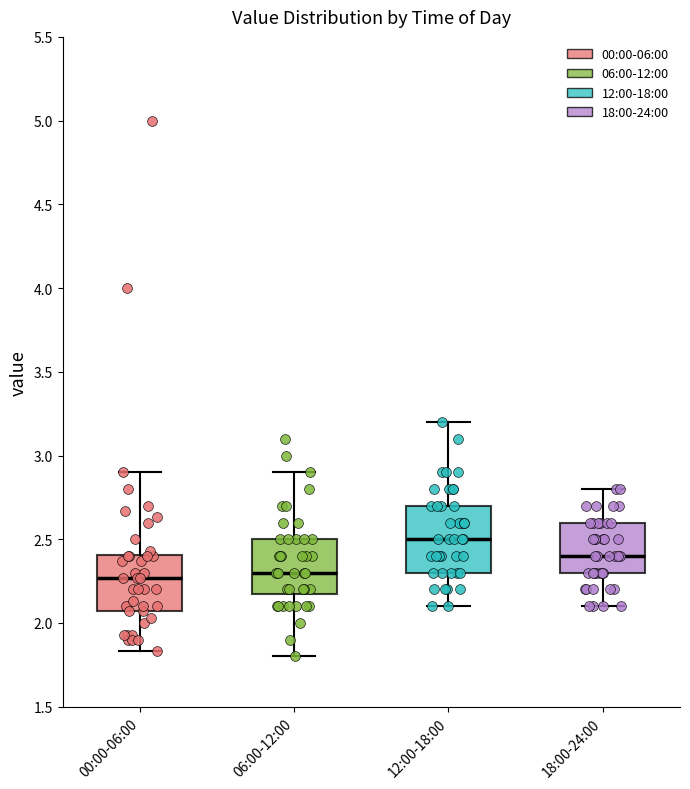

Comparing the boxes themselves (not the whiskers), which one is the tallest?

12:00-18:00